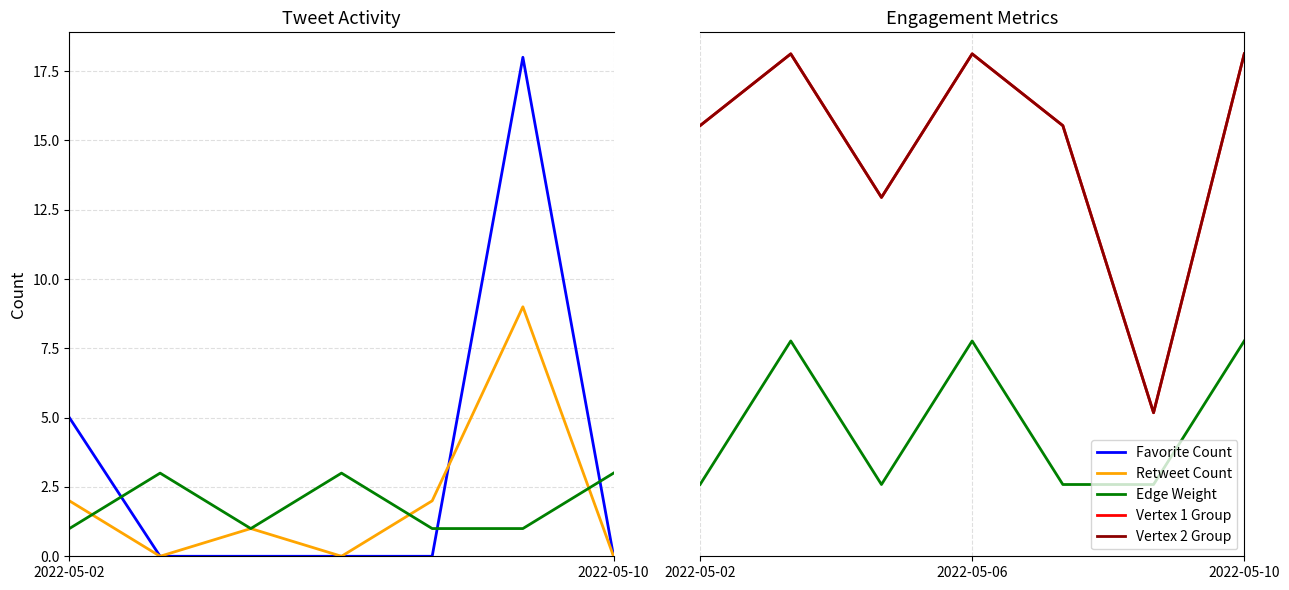

What is the difference between the maximum and minimum values in the Vertex 2 Group series?

5